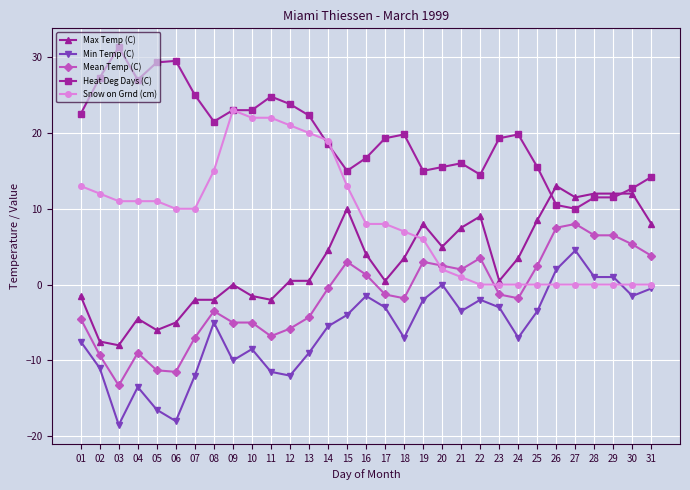

What is the maximum value for Heat Deg Days (C)?

31.3